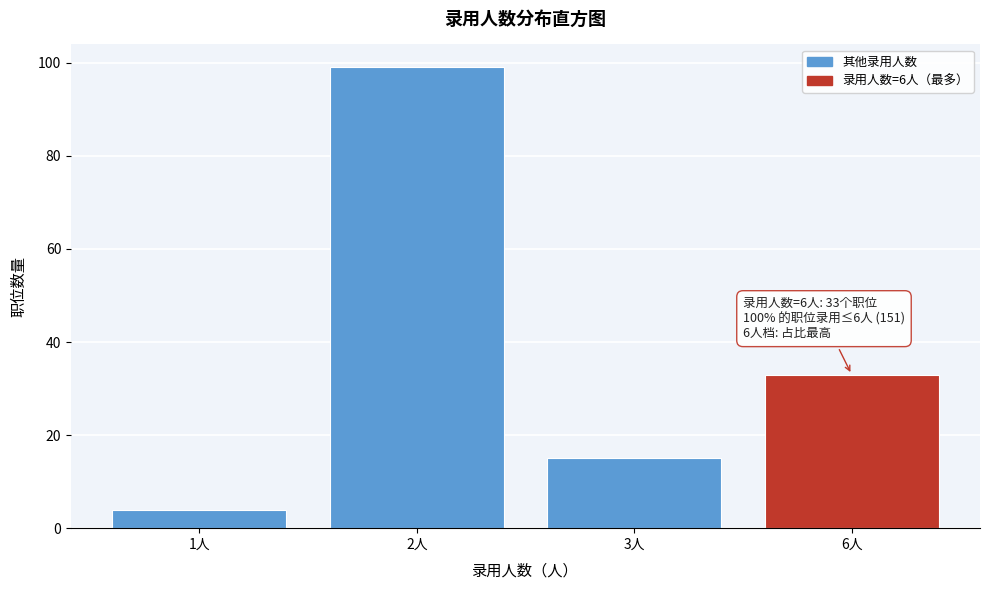

Reading left to right, transcribe all the data shown in this chart.

1人=4	2人=99	3人=15	6人=33